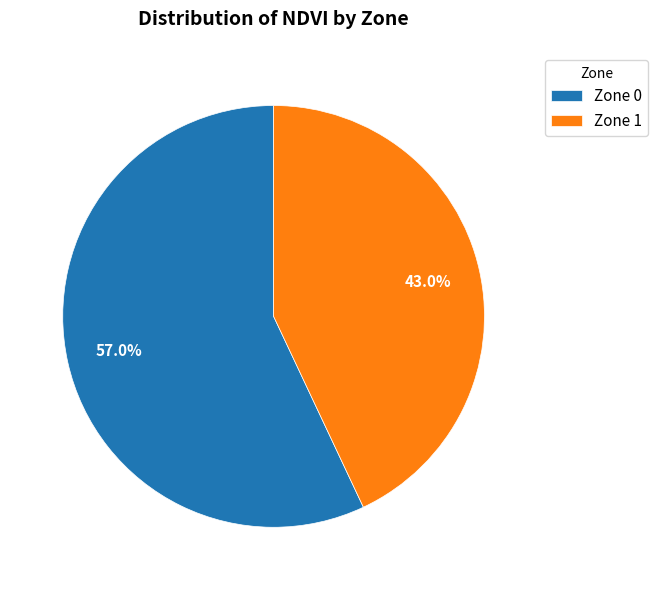

To the nearest percent, what is the average slice percentage?

50%